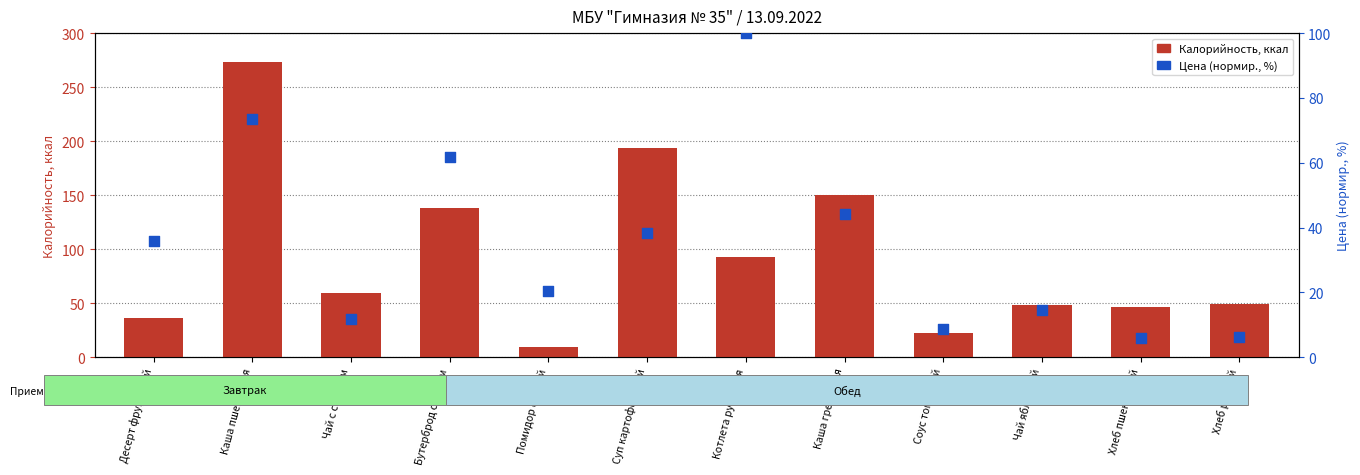

Is the value of Калорийность (ккал) at Суп картофельный greater than the value of Цена (норм., %) at Каша гречневая?

Yes